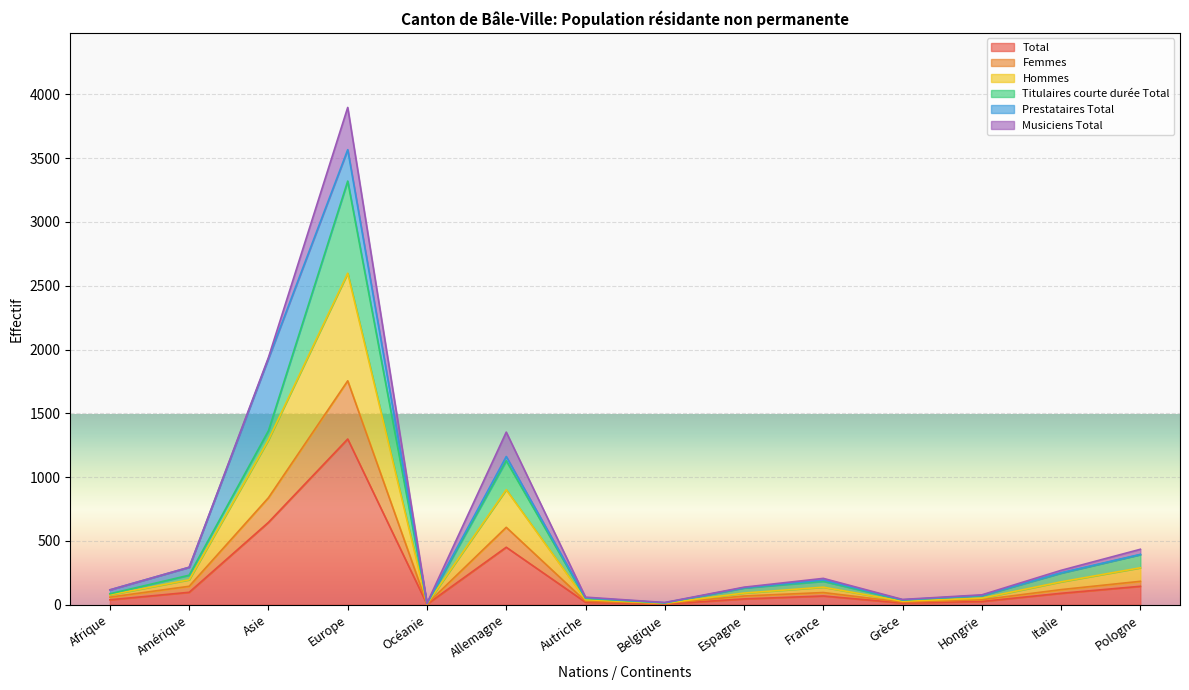

At which label does Total reach its peak?

Europe